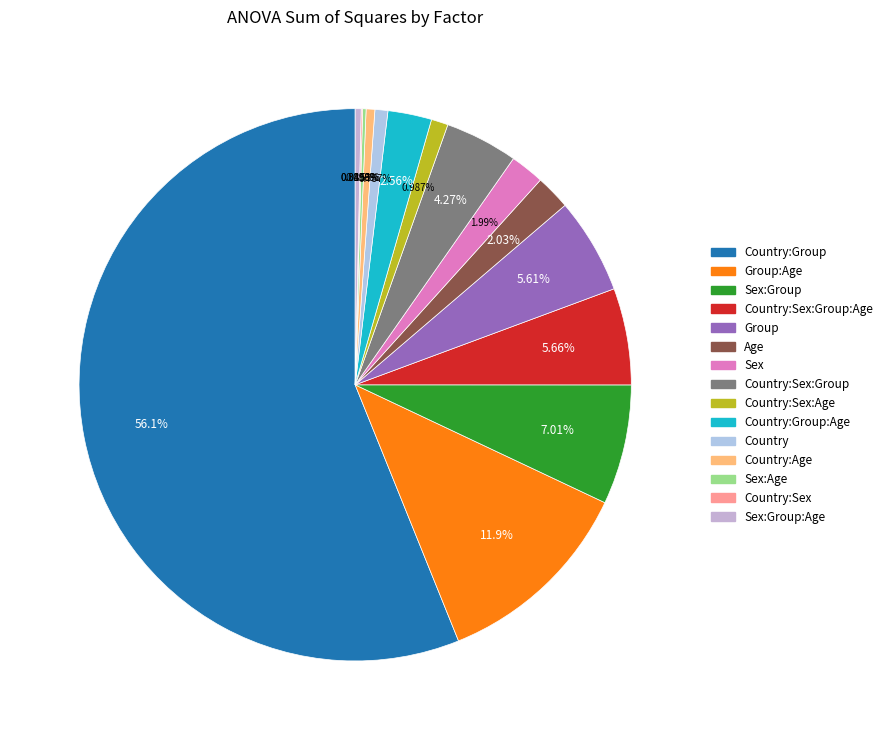

How many segments does this pie chart have?

15